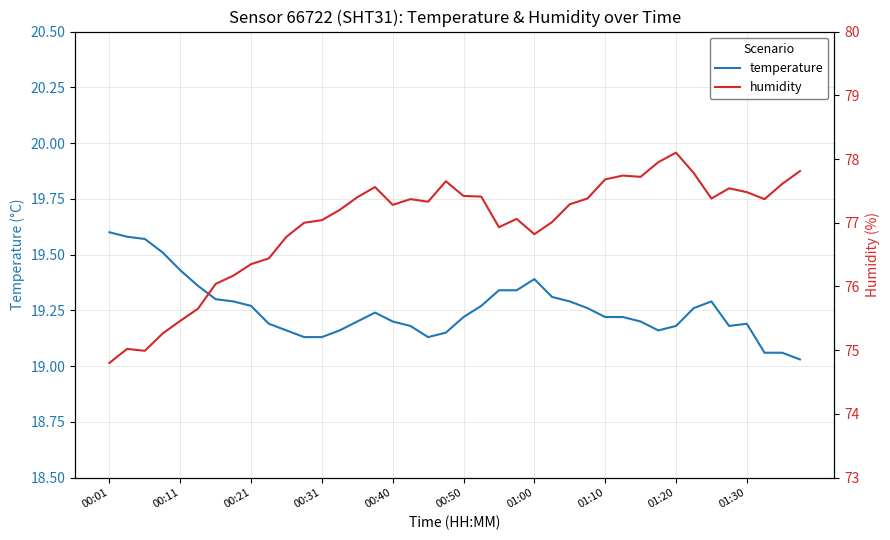

The temperature series shows 19.6 at 00:01. True or false?

True